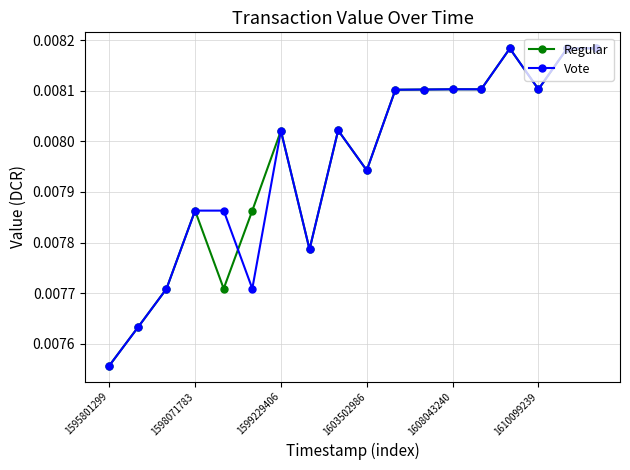

After their last crossing, which series has the higher values: Vote or Regular?

Regular